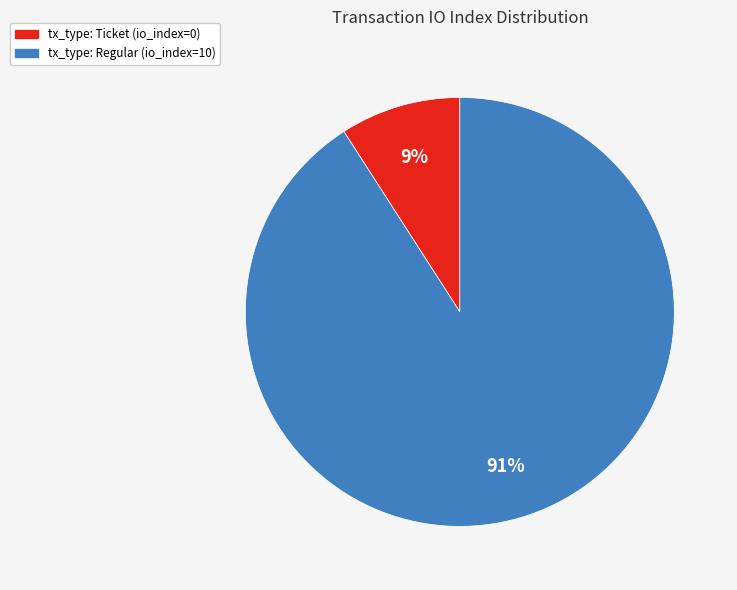

To the nearest percent, what percentage of the pie is tx_type: Regular (io_index=10)?

91%